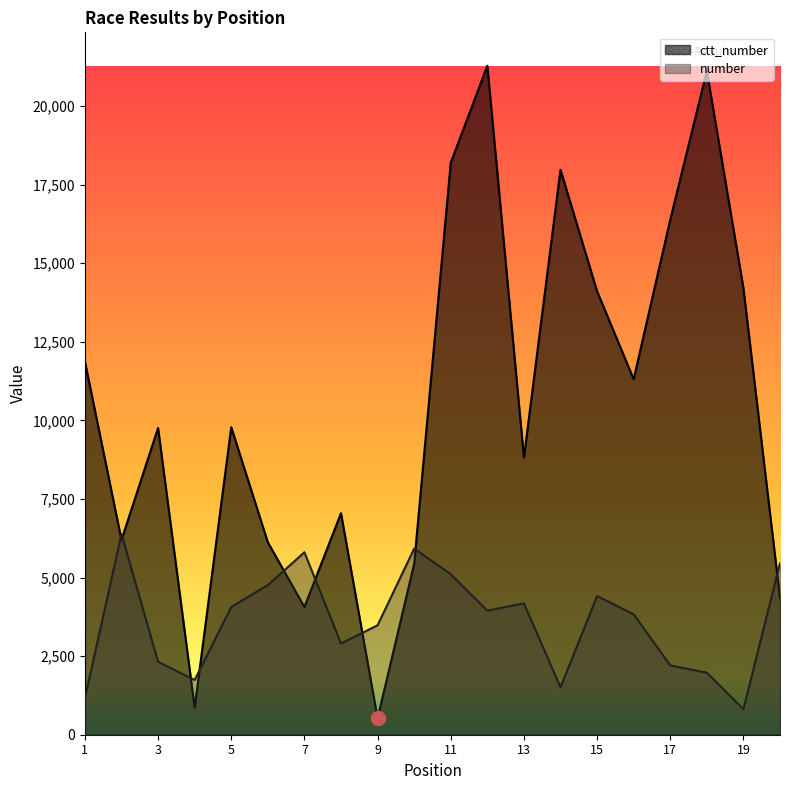

What is the maximum value for ctt_number?

21284.0